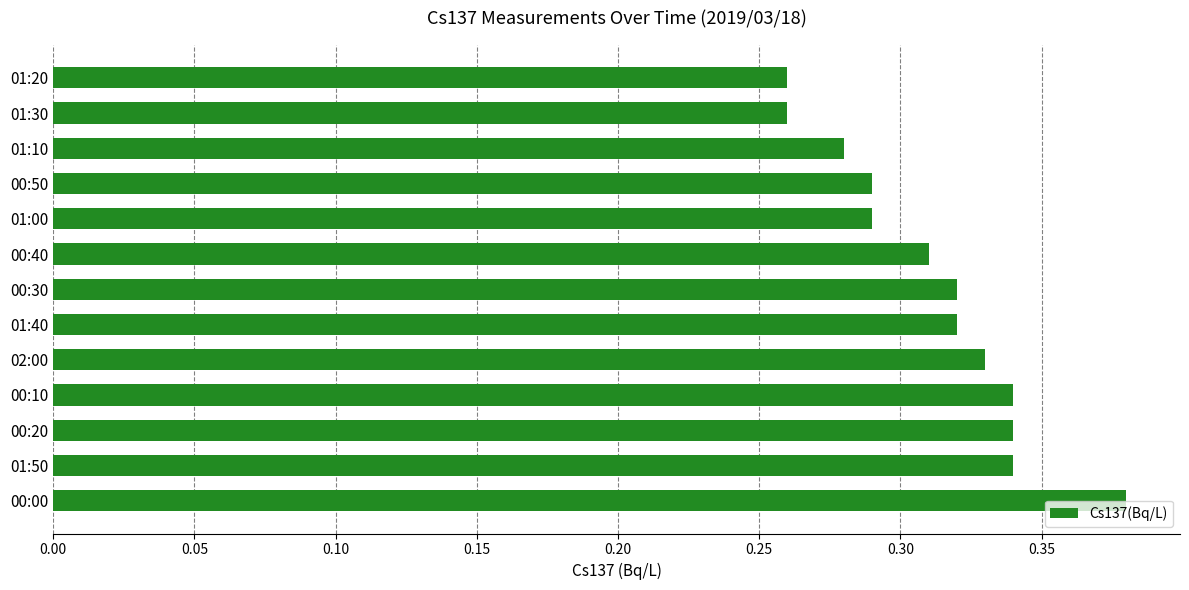

What is the sum of all values?

4.1